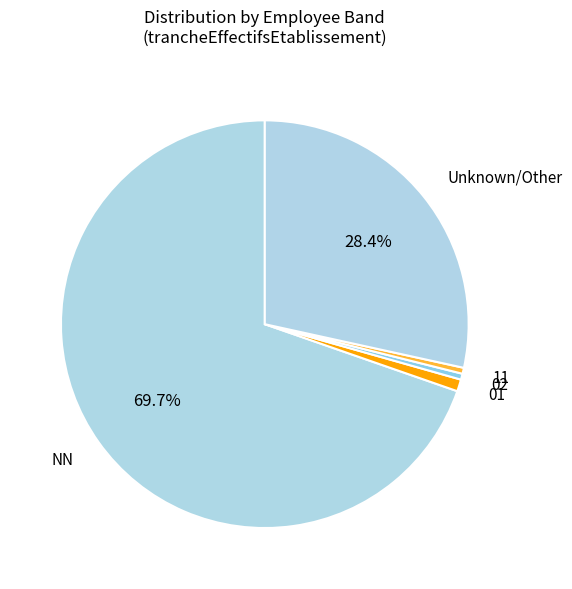

Count the number of slices in the pie.

5